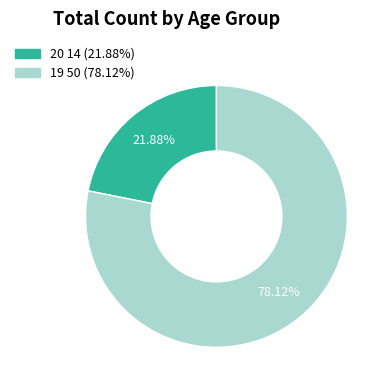

What is the majority slice?

19